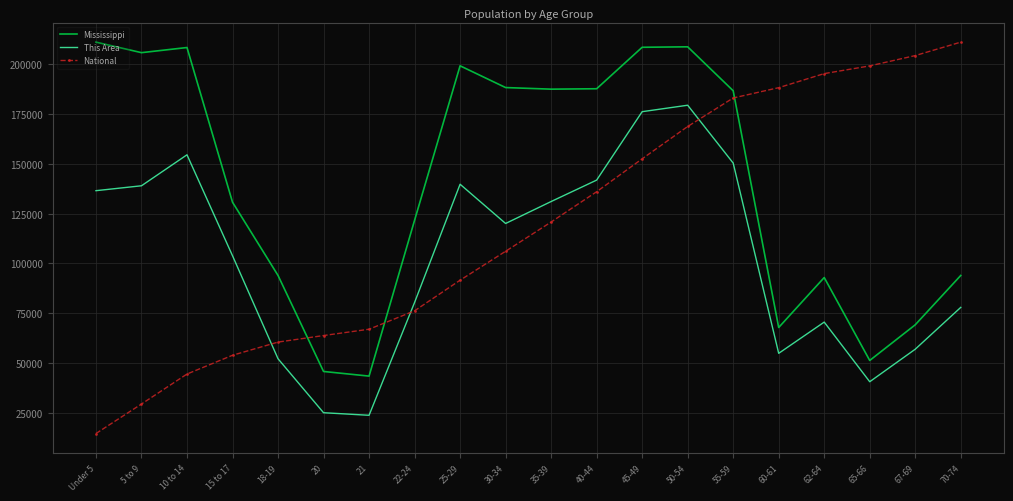

What is the difference between the highest and lowest values at 20?

38700.3